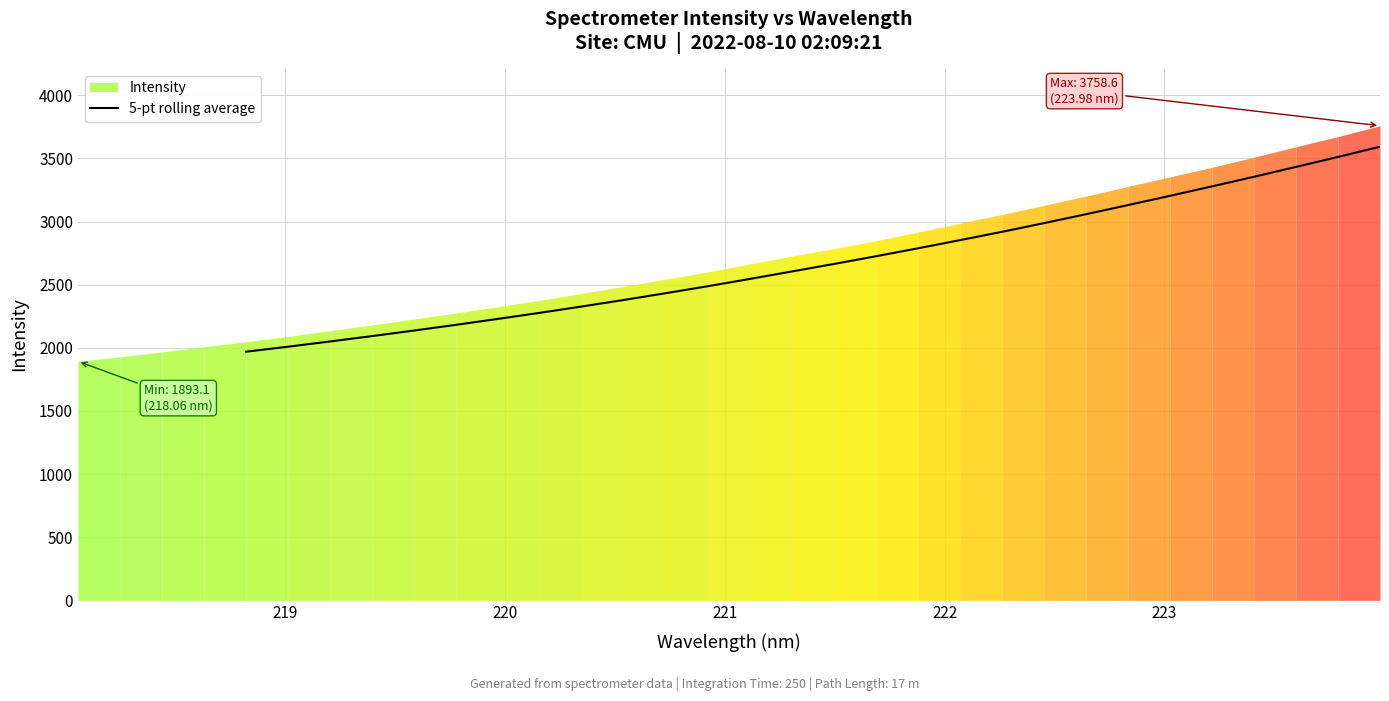

What is the lowest value of the 5-pt rolling average series?

1969.4